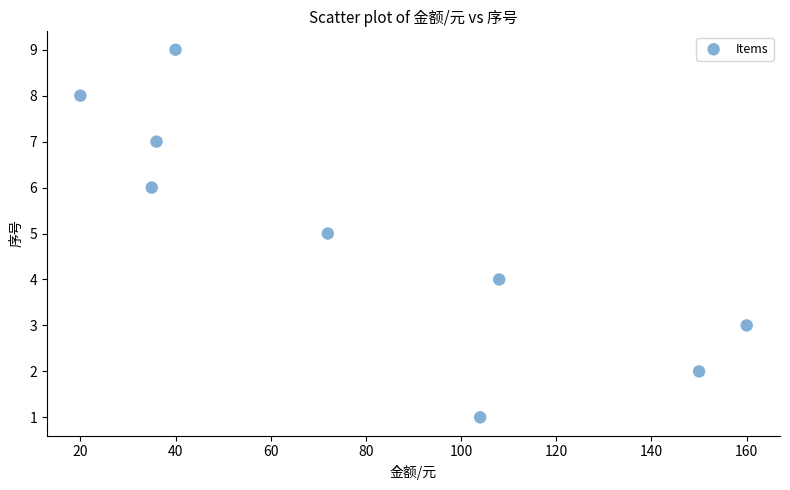

What is the range of Y values (max minus min)?

8